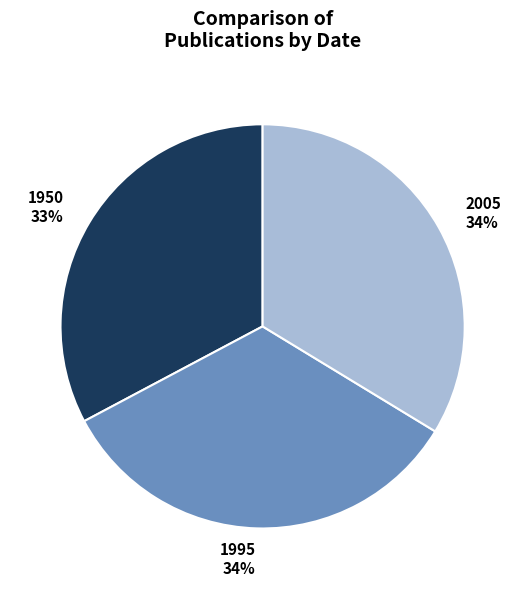

To the nearest percent, what is the difference between the 1995 and 1950 slice percentages?

1%